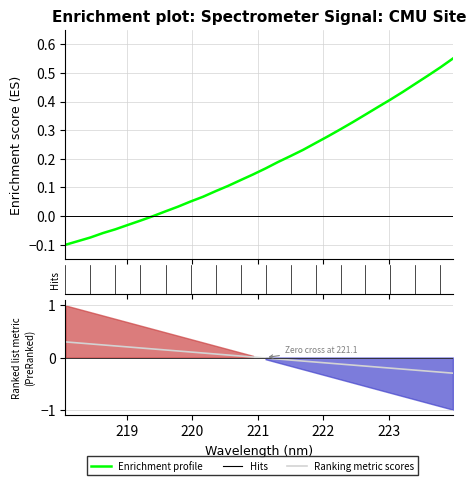

Is this an area chart (filled region under the line)?

No